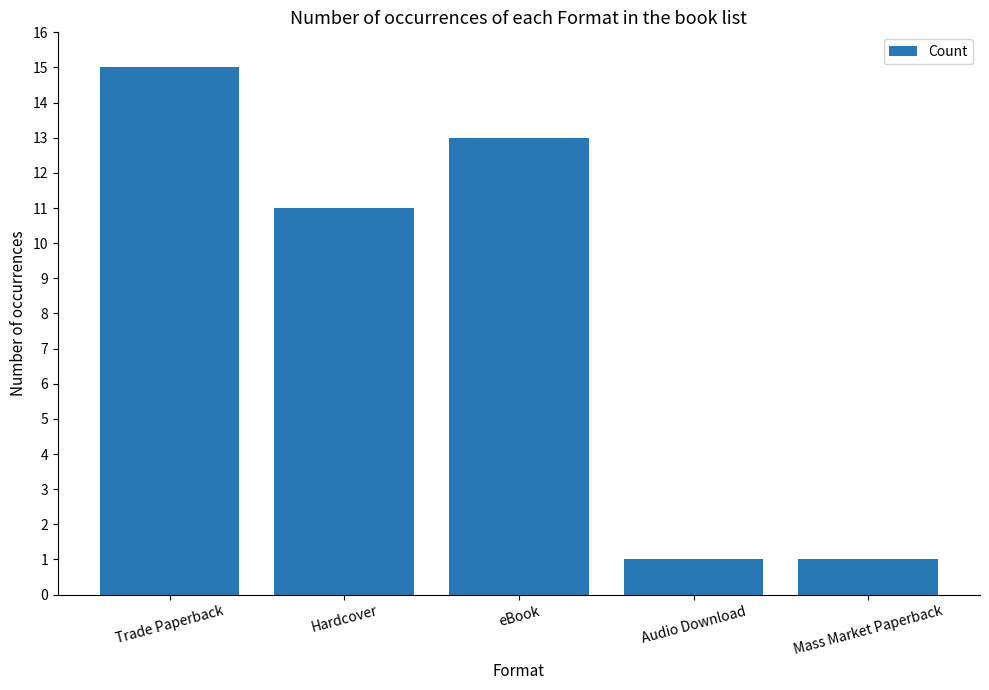

Reading right to left, what are all the values shown in this chart?

Mass Market Paperback=1	Audio Download=1	eBook=13	Hardcover=11	Trade Paperback=15